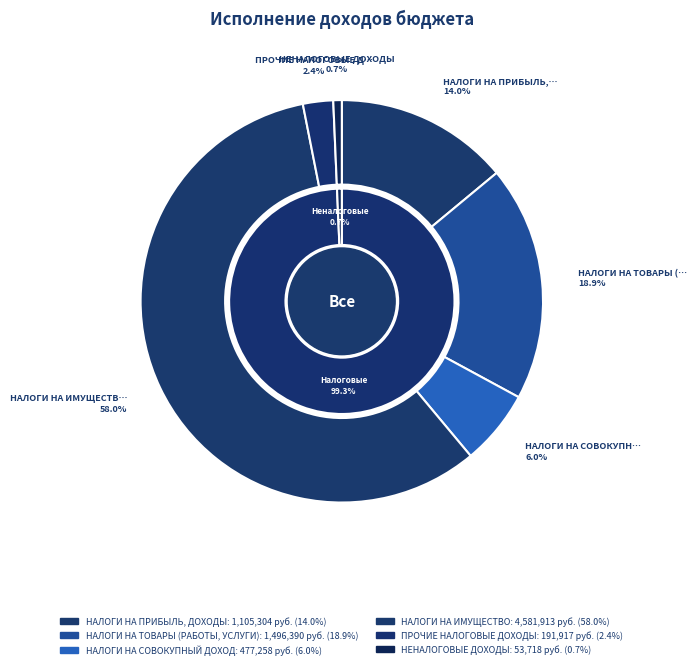

Which has a higher value, НАЛОГИ НА ПРИБЫЛЬ,
ДОХОДЫ or НАЛОГИ НА
ИМУЩЕСТВО?

НАЛОГИ НА
ИМУЩЕСТВО